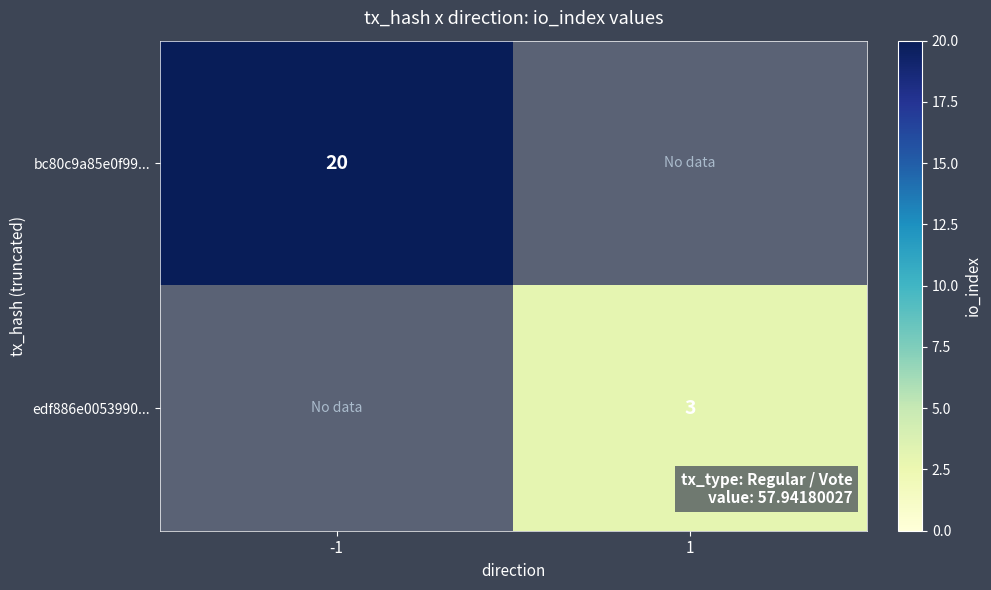

How many data points does each series have?

2